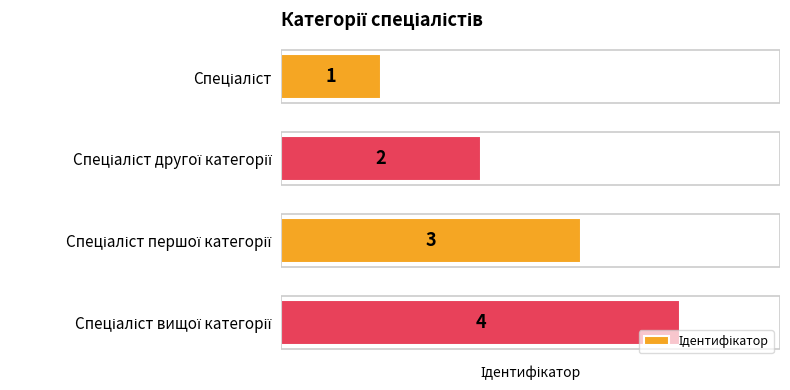

What is the value of the 4th bar from the top?

4